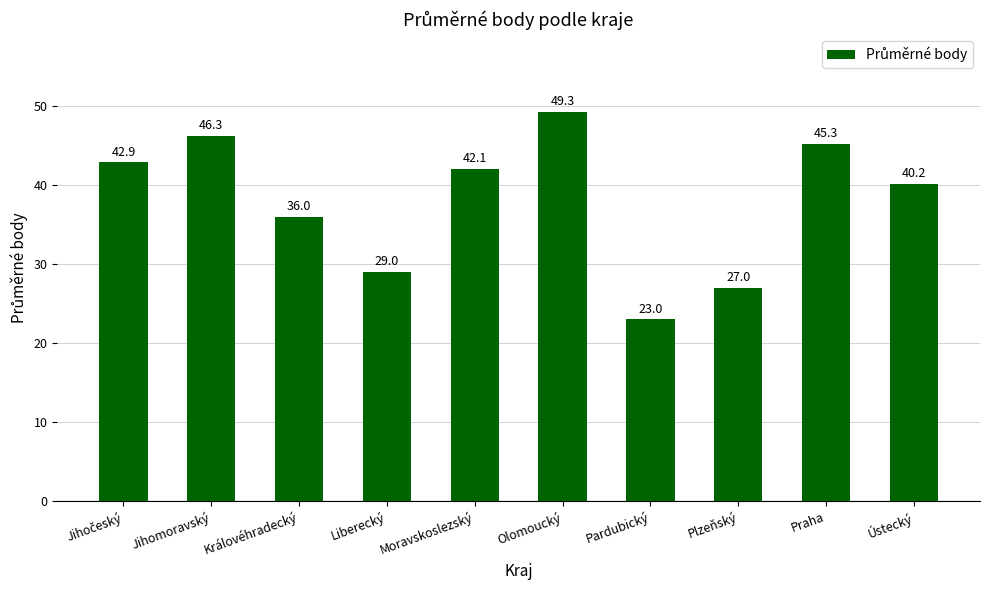

Are the bars horizontal?

No